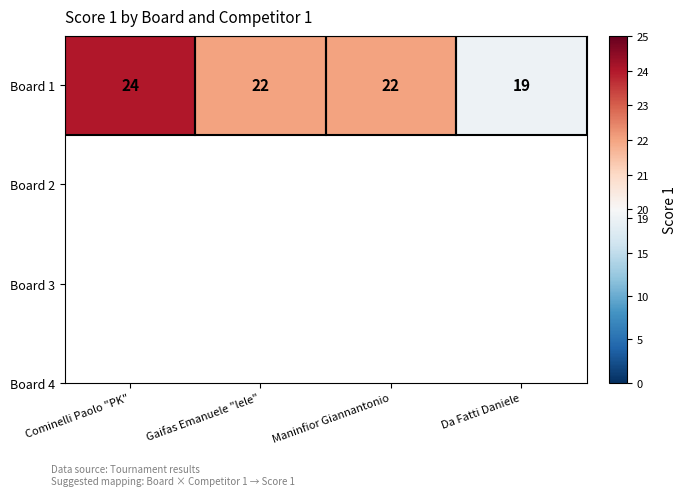

List the labels in order of value, smallest first.

Da Fatti Daniele, Gaifas Emanuele "lele", Maninfior Giannantonio, Cominelli Paolo "PK"